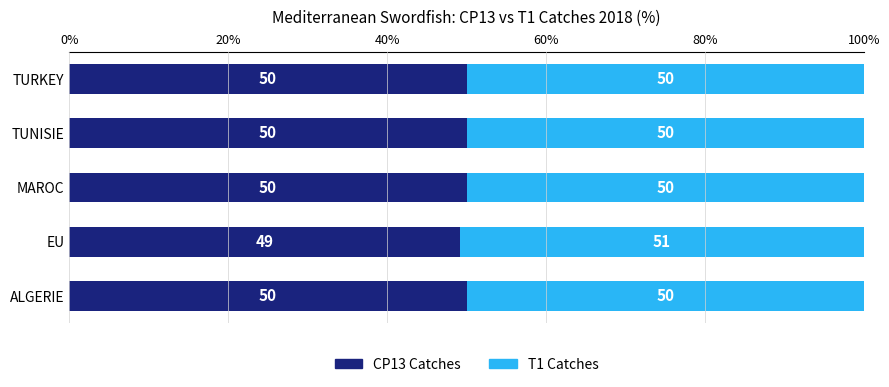

Count the CP13 Catches values in the range 50 to 51.

4